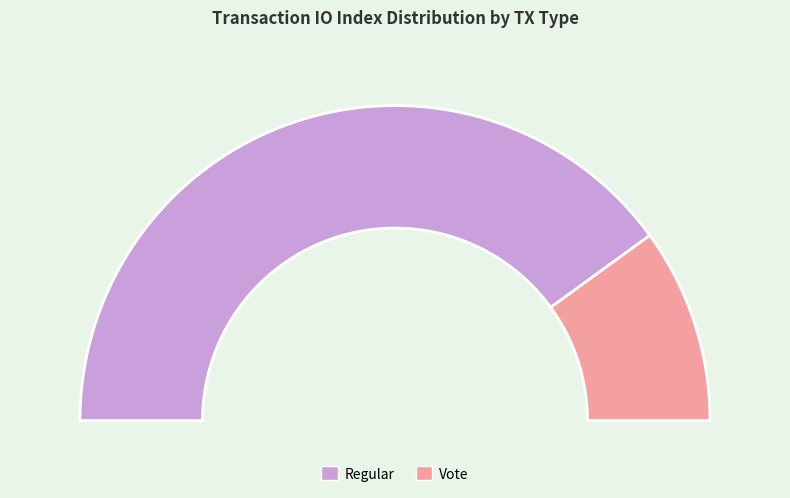

To the nearest percent, what is the average slice percentage?

50%